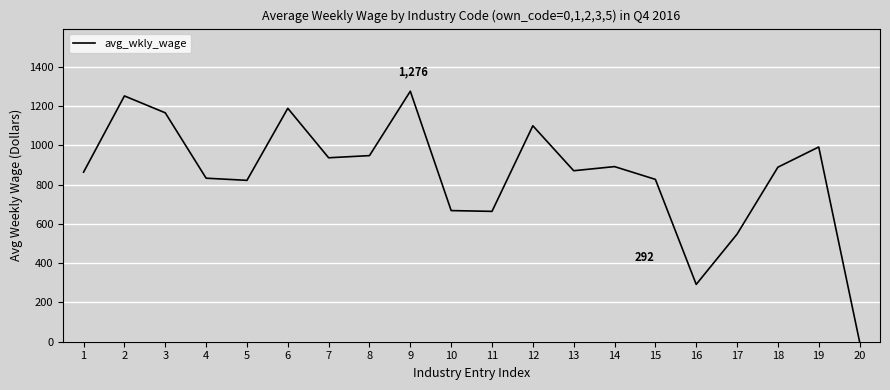

The value at 13 is 207. True or false?

False